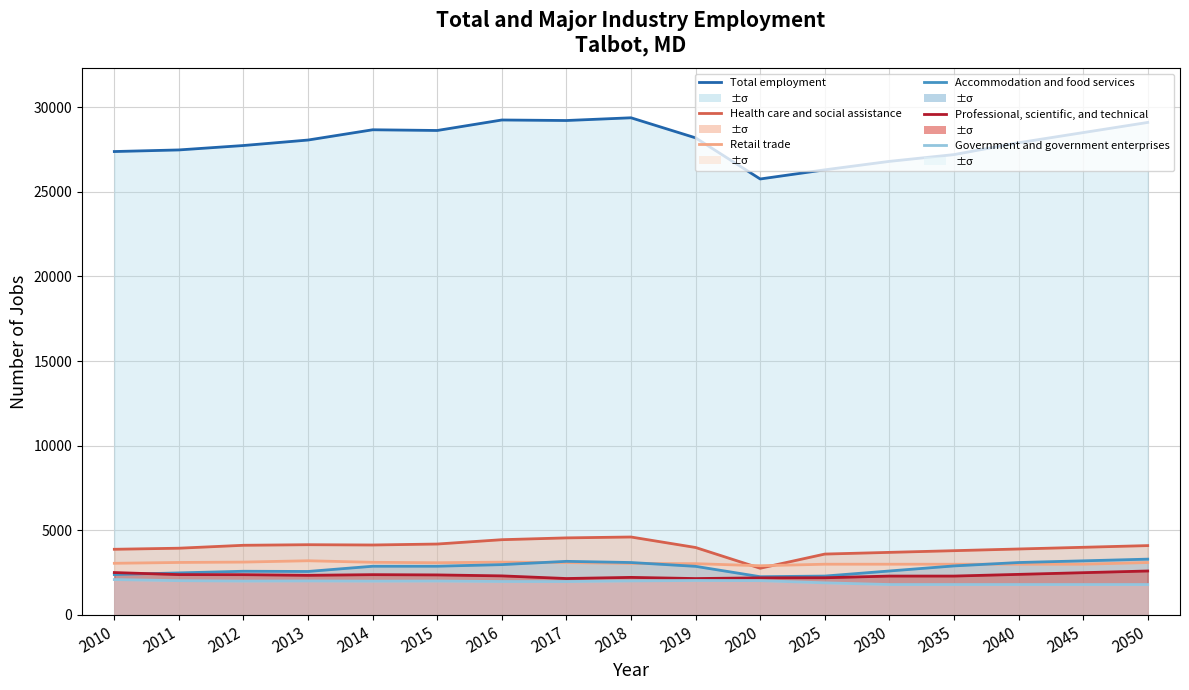

Reading left to right, transcribe all the data shown in this chart.

Total employment: 2010=27381	2011=27476	2012=27737	2013=28061	2014=28667	2015=28625	2016=29245	2017=29214	2018=29375	2019=28189	2020=25760	2025=26300	2030=26800	2035=27200	2040=27900	2045=28500	2050=29100
Health care and social assistance: 2010=3883	2011=3946	2012=4119	2013=4153	2014=4136	2015=4193	2016=4449	2017=4556	2018=4608	2019=3988	2020=2762	2025=3600	2030=3700	2035=3800	2040=3900	2045=4000	2050=4100
Retail trade: 2010=3055	2011=3104	2012=3126	2013=3205	2014=3113	2015=3088	2016=3123	2017=3098	2018=3047	2019=3032	2020=2910	2025=3000	2030=3000	2035=3000	2040=3000	2045=3000	2050=3100
Accommodation and food services: 2010=2391	2011=2487	2012=2585	2013=2572	2014=2881	2015=2882	2016=2977	2017=3170	2018=3100	2019=2875	2020=2262	2025=2300	2030=2600	2035=2900	2040=3100	2045=3200	2050=3300
Professional, scientific, and technical: 2010=2508	2011=2386	2012=2382	2013=2344	2014=2383	2015=2368	2016=2311	2017=2155	2018=2222	2019=2153	2020=2194	2025=2200	2030=2300	2035=2300	2040=2400	2045=2500	2050=2600
Government and government enterprises: 2010=2093	2011=2029	2012=2003	2013=2013	2014=2000	2015=2007	2016=1979	2017=1976	2018=2014	2019=2040	2020=2030	2025=1900	2030=1800	2035=1800	2040=1800	2045=1800	2050=1800